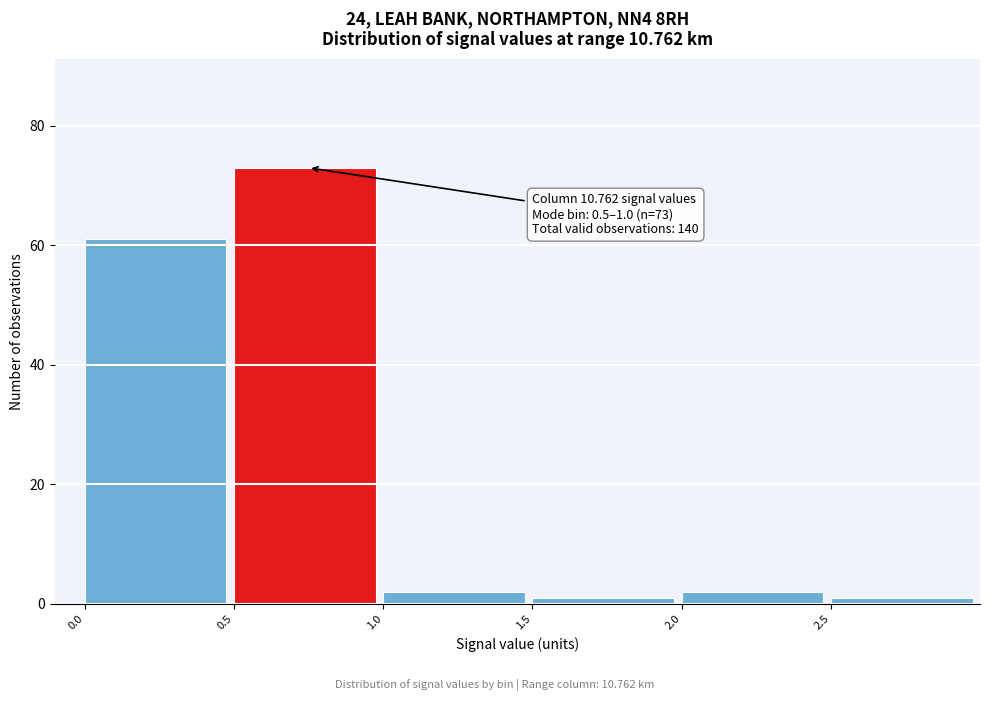

Over which range of the x-axis is the bar tallest?

0.5 to 1.0